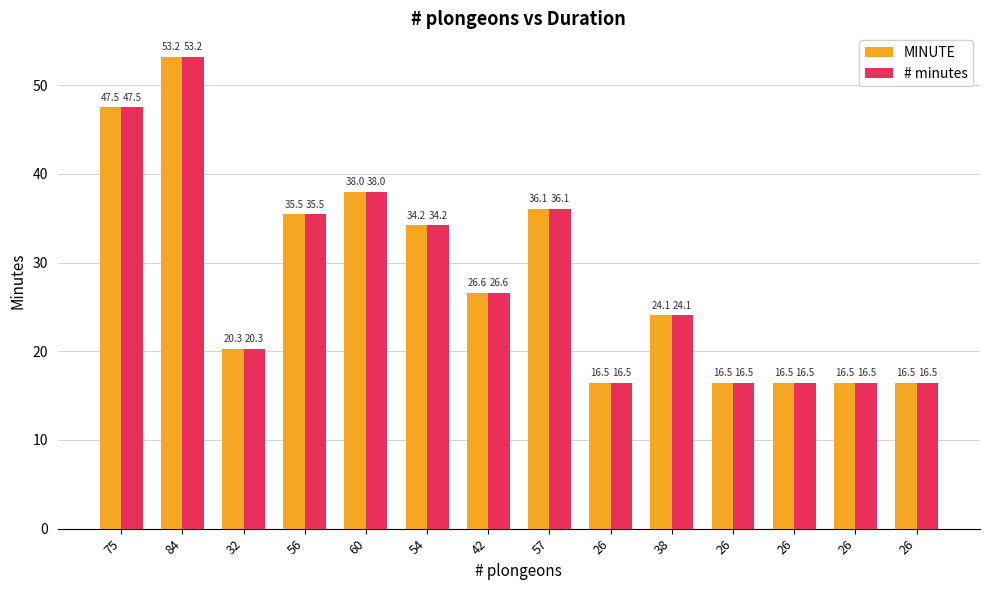

What is the value of the MINUTE bar at the 9th from the left?

16.5